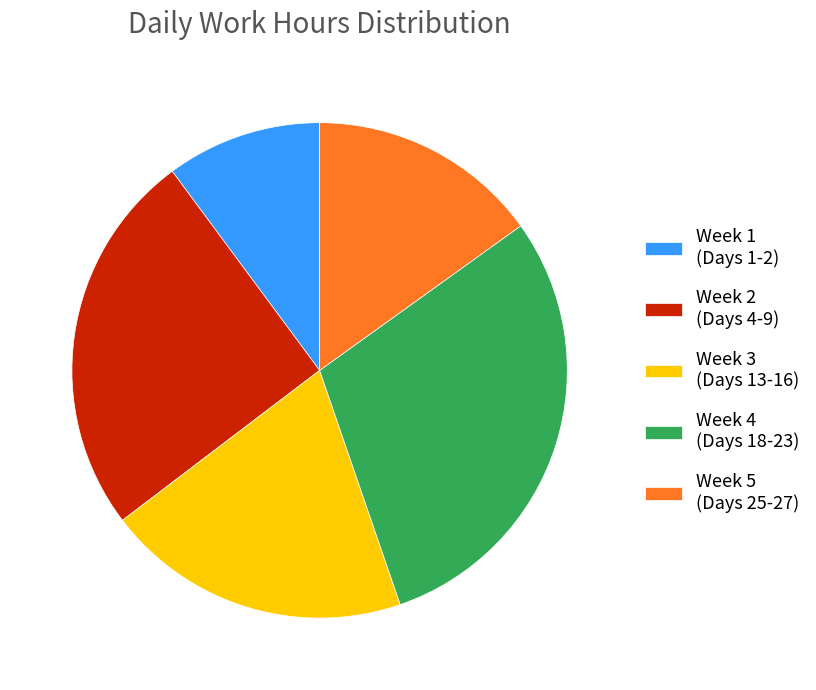

Between Week 3 (Days 13-16) and Week 2 (Days 4-9), which is larger?

Week 2 (Days 4-9)